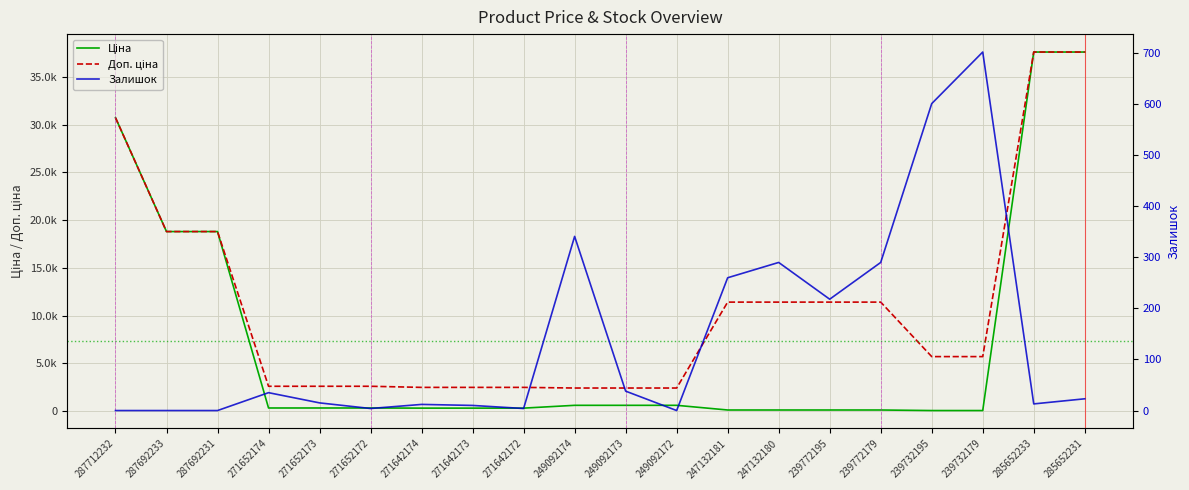

What is the lowest value of the Доп. ціна series?

2414.8